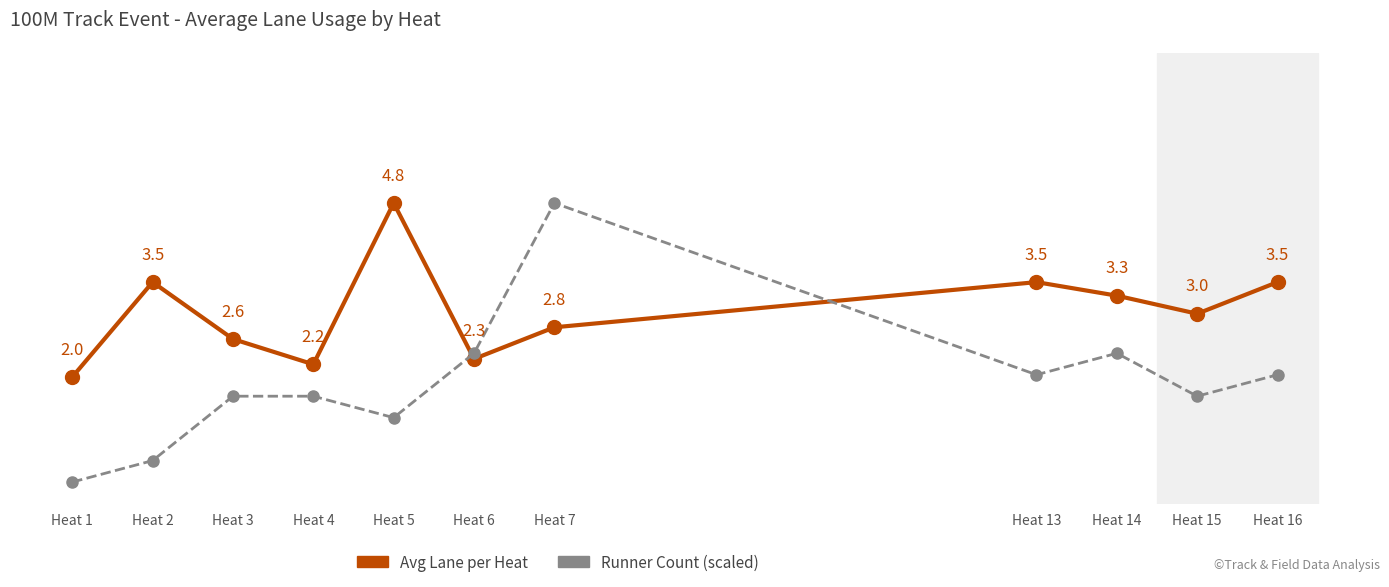

True or false: Runner Count (scaled) has more than 0 points higher than both neighbors.

True